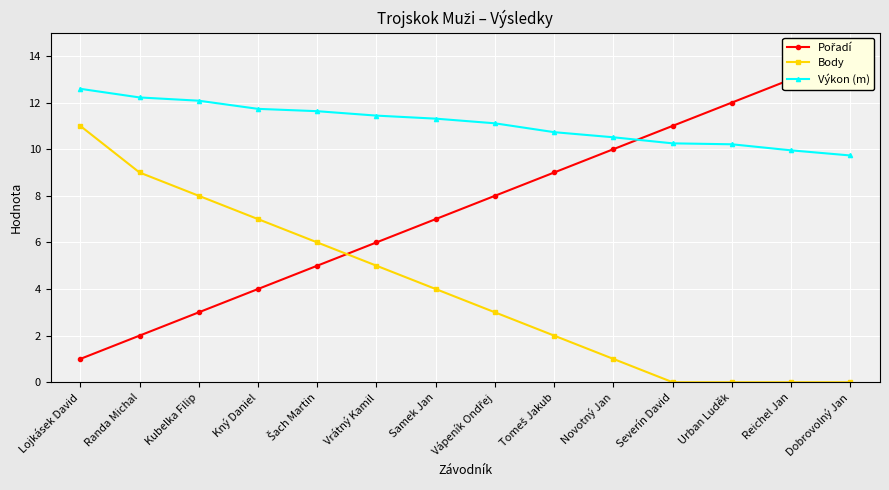

How many lines are shown in the chart?

3